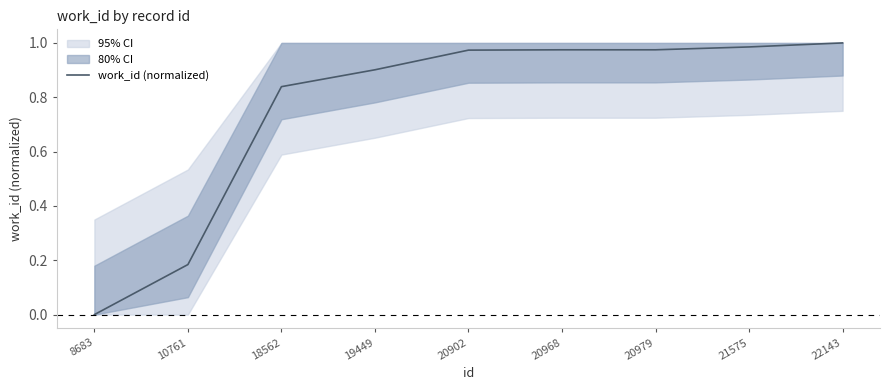

List the labels in order of value, largest first.

22143, 21575, 20968, 20979, 20902, 19449, 18562, 10761, 8683